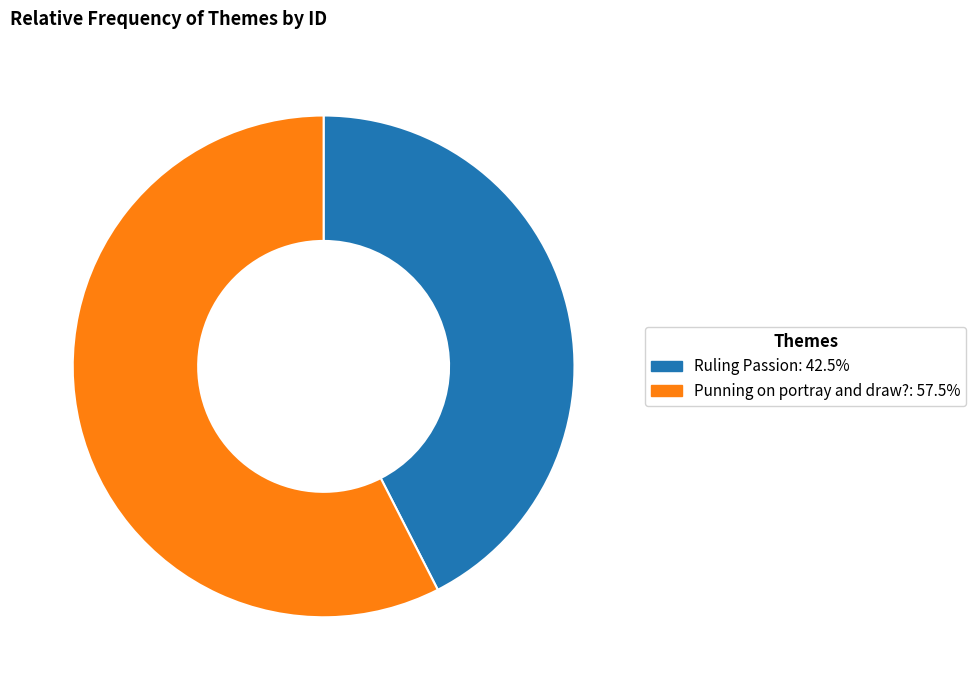

Which category accounts for the majority?

Punning on portray and draw?